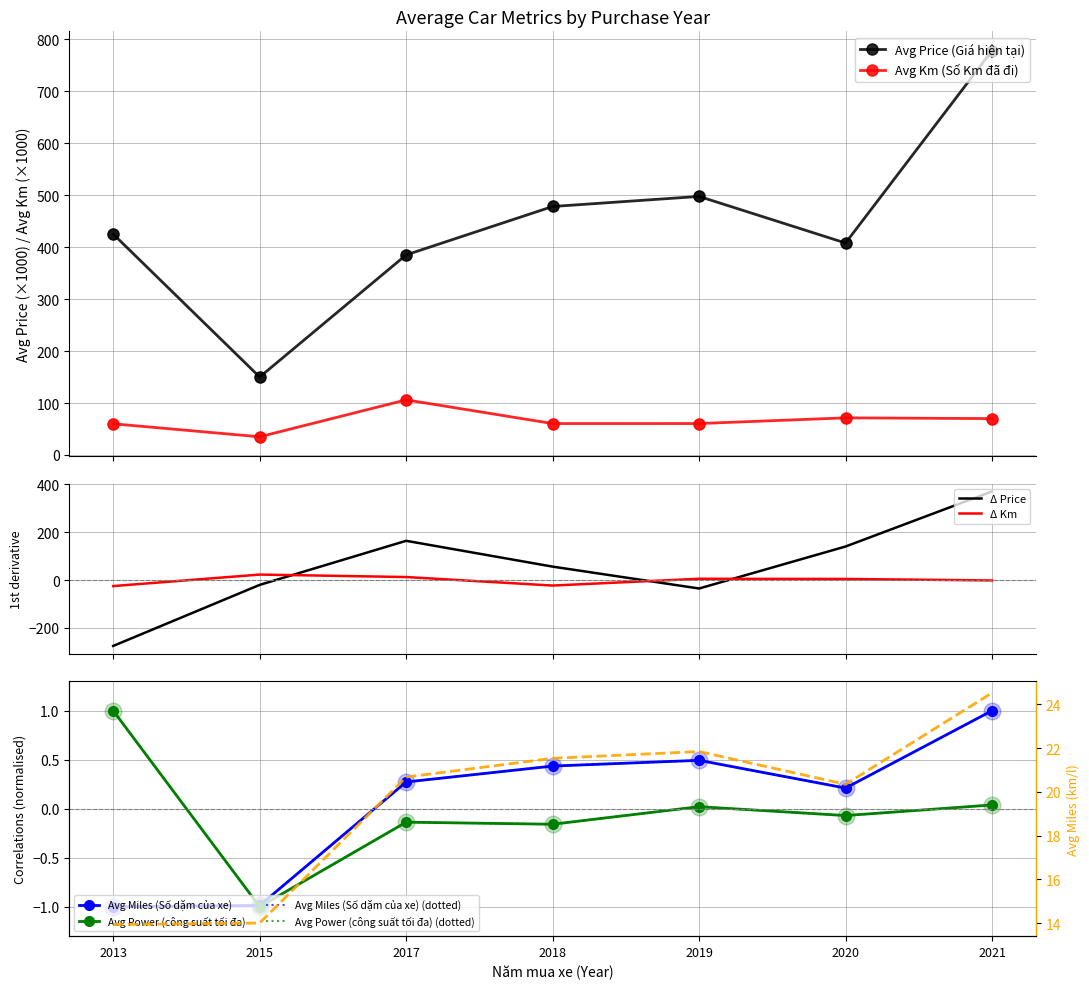

Which series has the largest Y range (max minus min)?

Avg Price (Giá hiện tại)